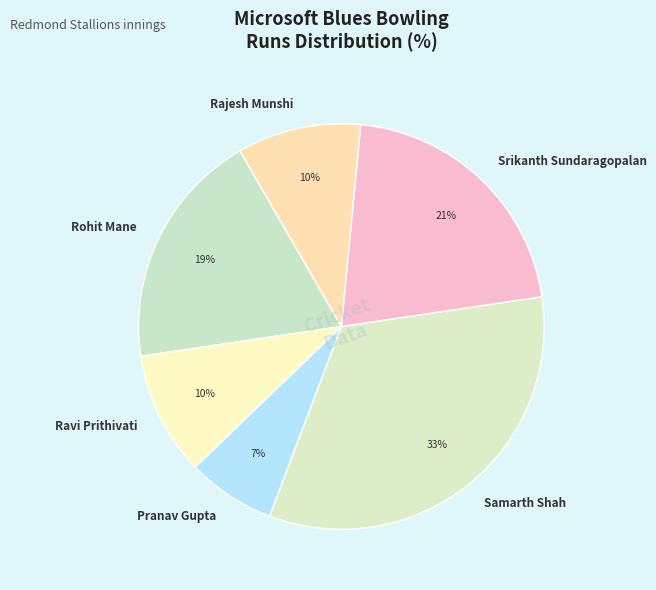

Approximately how many times larger is the value at Rohit Mane compared to Pranav Gupta?

2.7